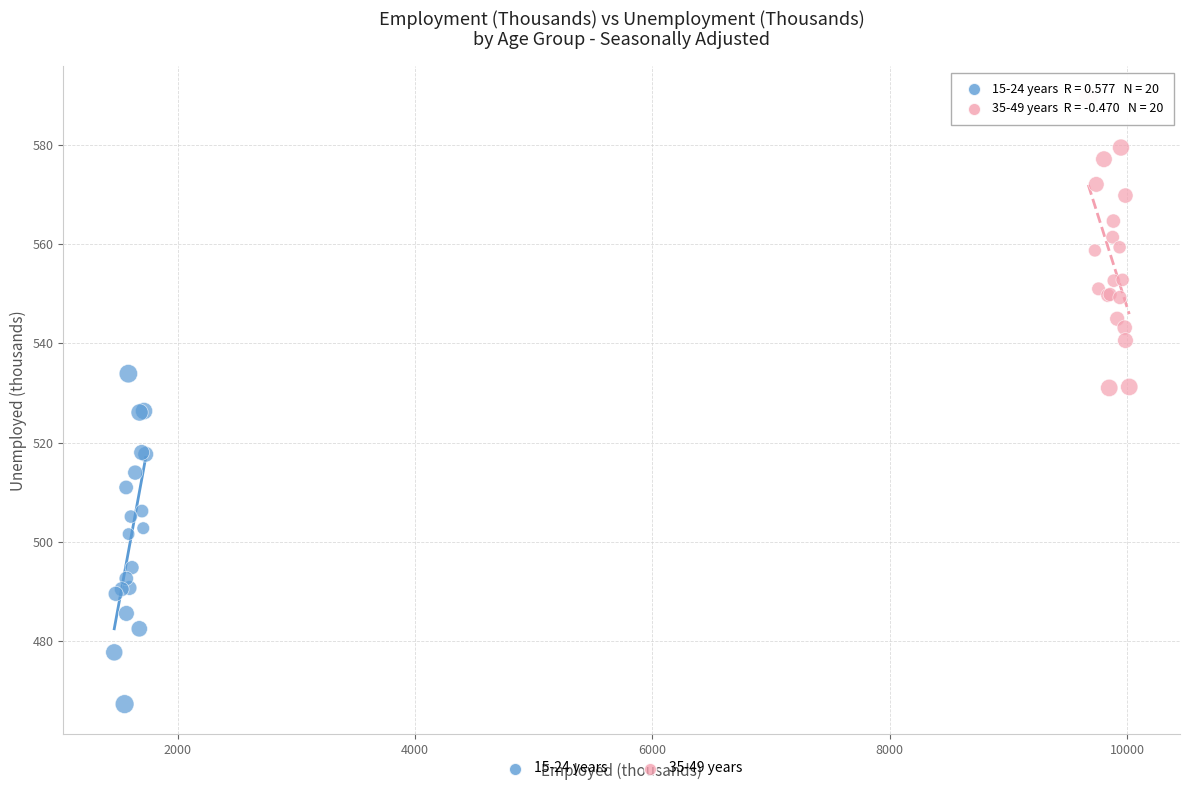

Which series contains the lowest Y value?

15-24 years